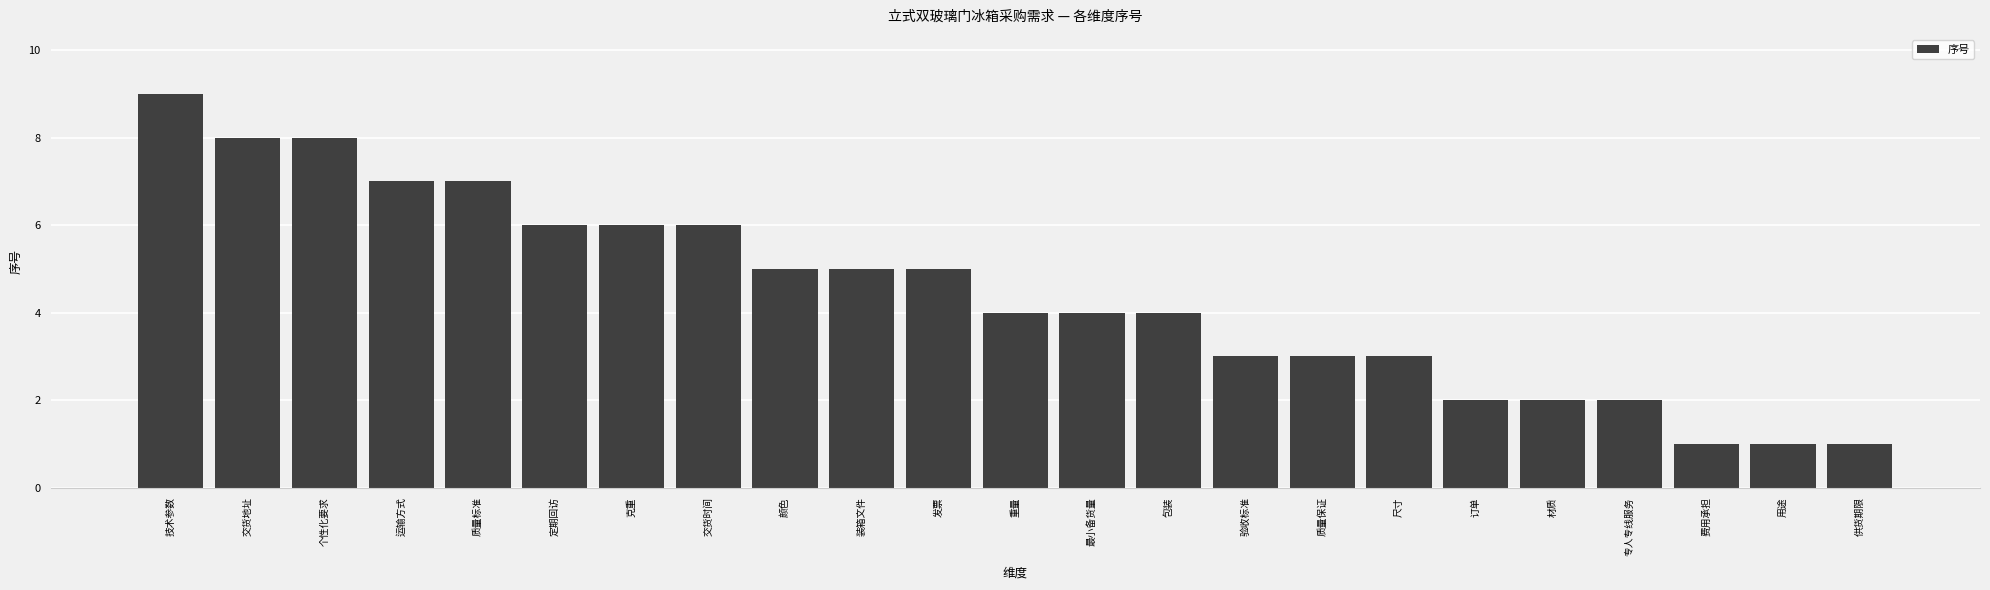

What is the difference between the maximum and minimum values?

8